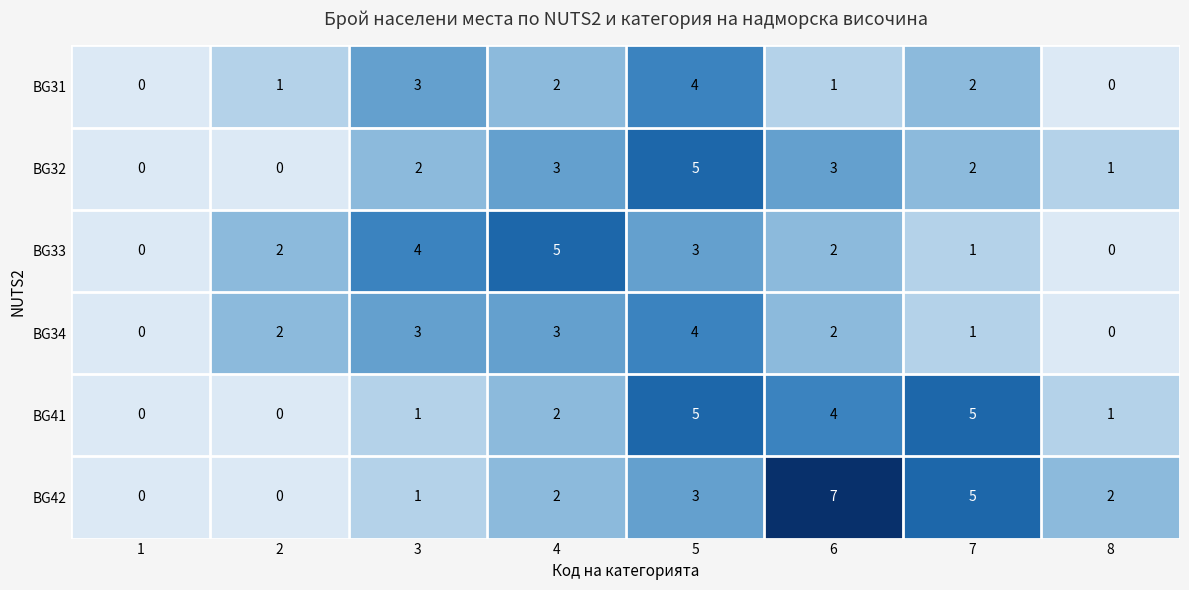

At which category is the sum across all series the highest?

5